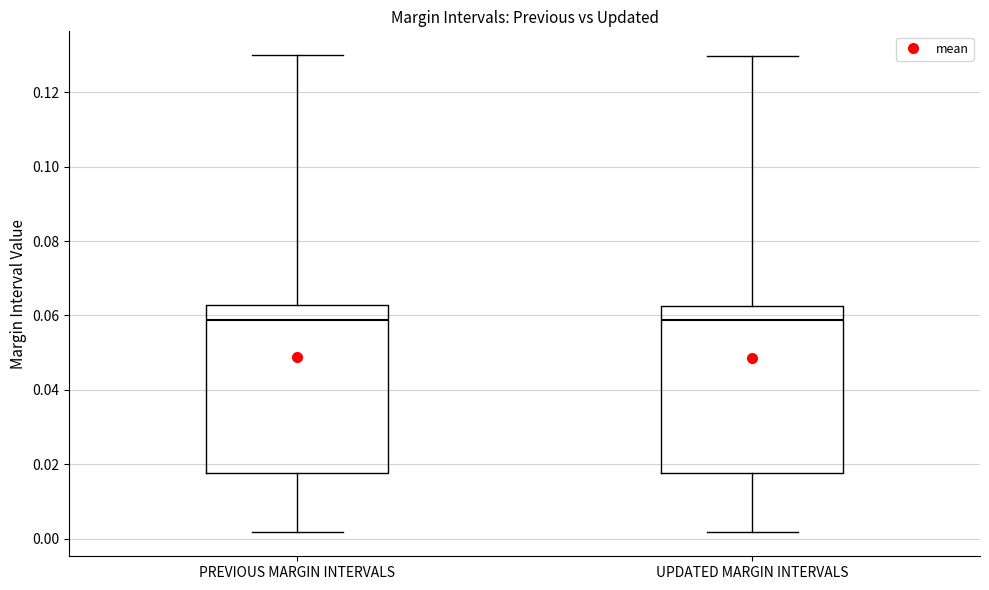

Reading left to right, read every box against the y-axis: the position of its median line, the range the box covers, and the ends of its whiskers. The values are not printed on the chart, so give them approximately, as read against the axis.

PREVIOUS MARGIN INTERVALS: median 0.058, box 0.018 to 0.062, whiskers 0.002 to 0.130
UPDATED MARGIN INTERVALS: median 0.058, box 0.018 to 0.062, whiskers 0.002 to 0.130